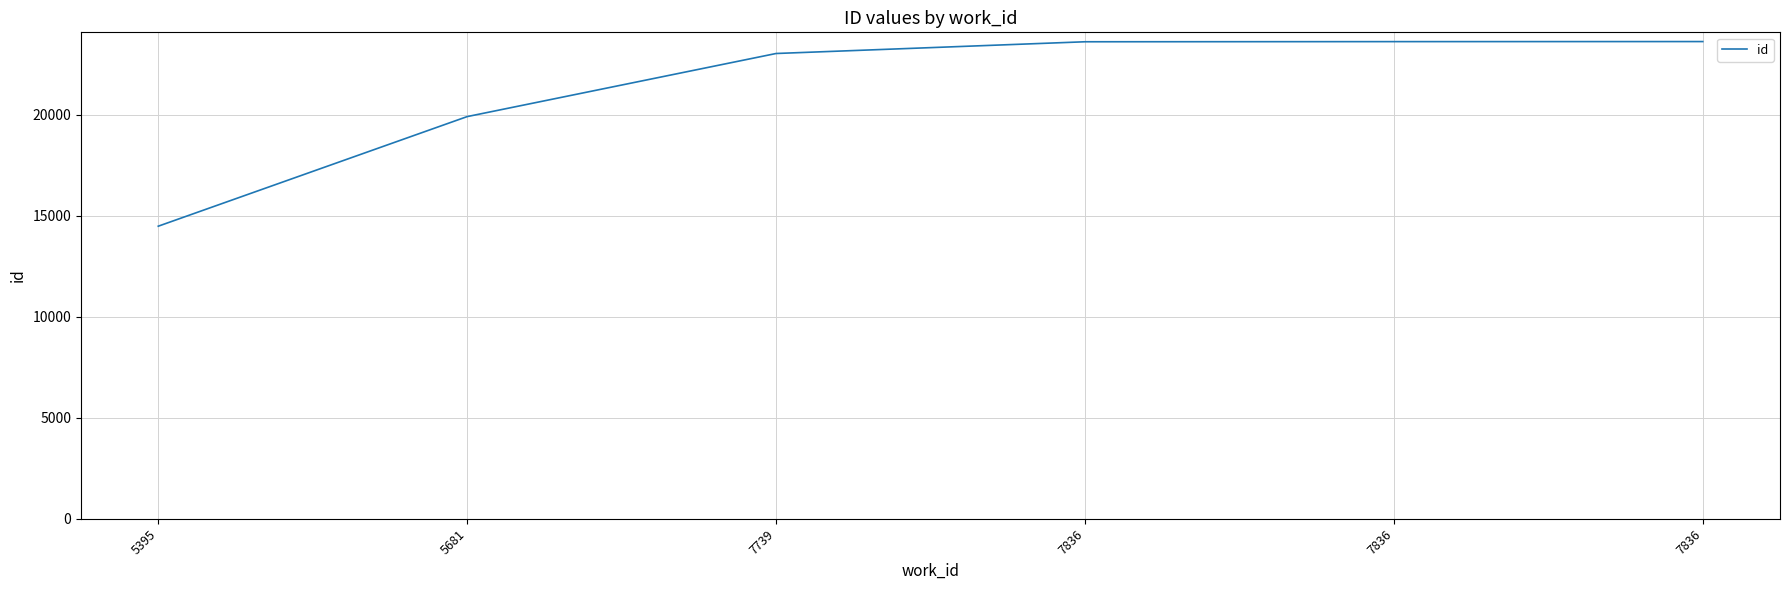

What is the sum of the values at 7739 and 5395?

37516